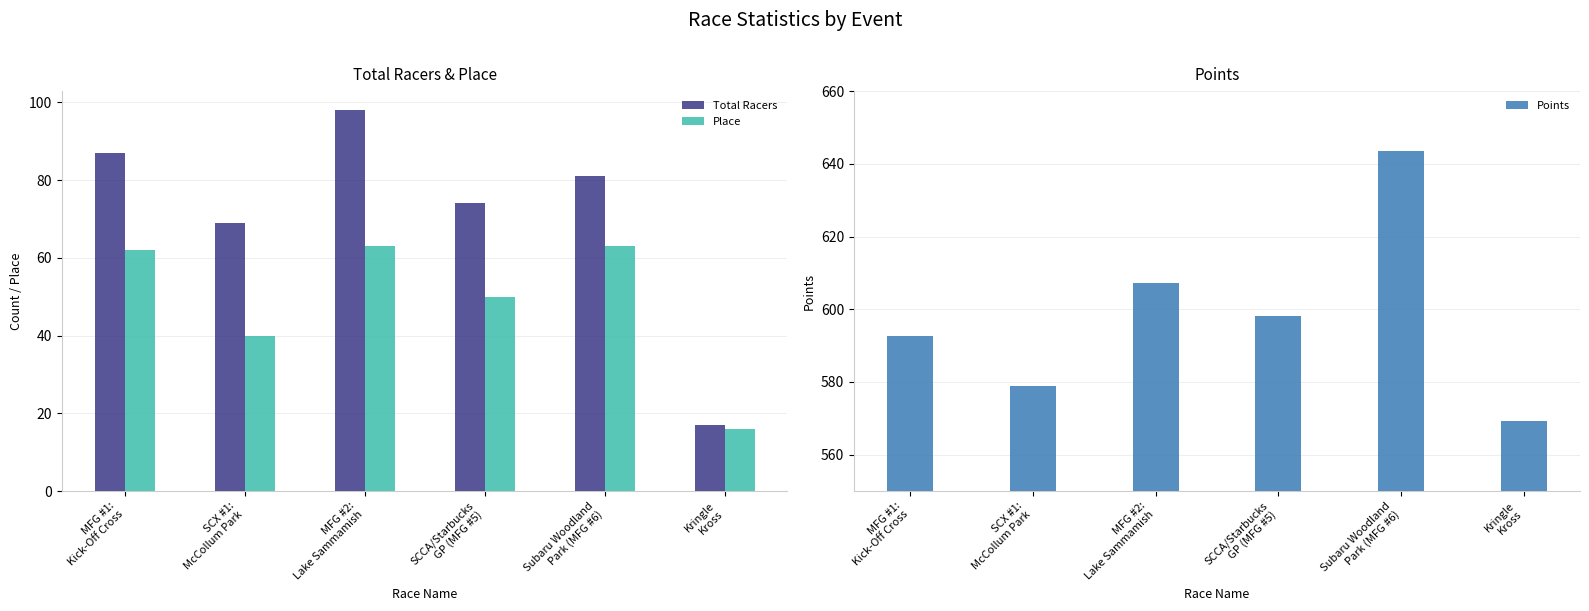

What is the label of the 2nd bar from the right?

Subaru Woodland
Park (MFG #6)